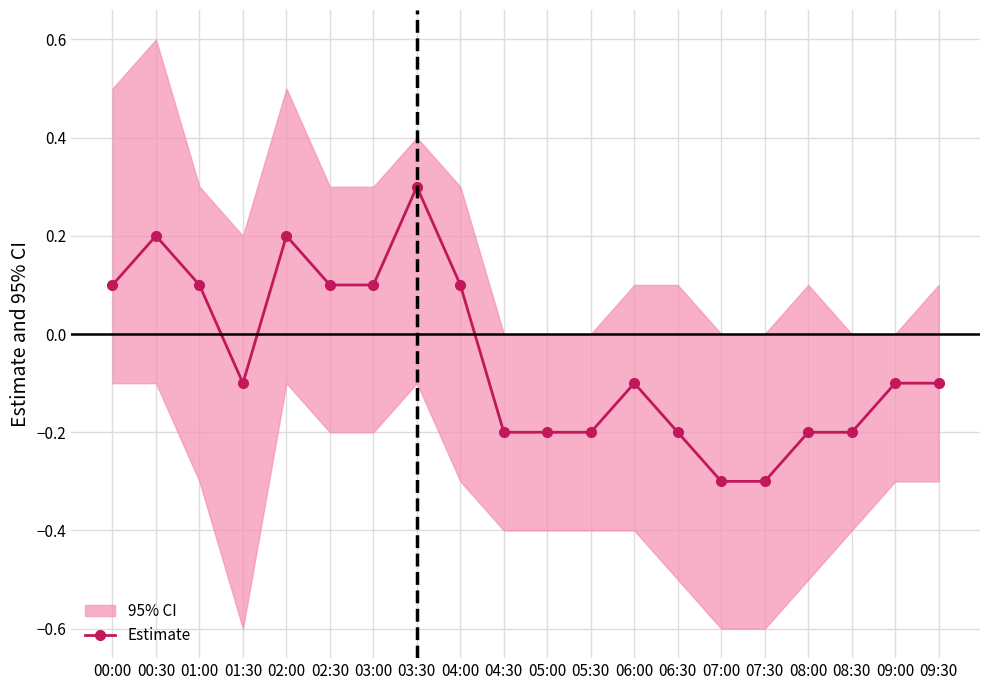

List the labels in order of value, smallest first.

07:00, 07:30, 04:30, 05:00, 05:30, 06:30, 08:00, 08:30, 01:30, 06:00, 09:00, 09:30, 00:00, 01:00, 02:30, 03:00, 04:00, 00:30, 02:00, 03:30